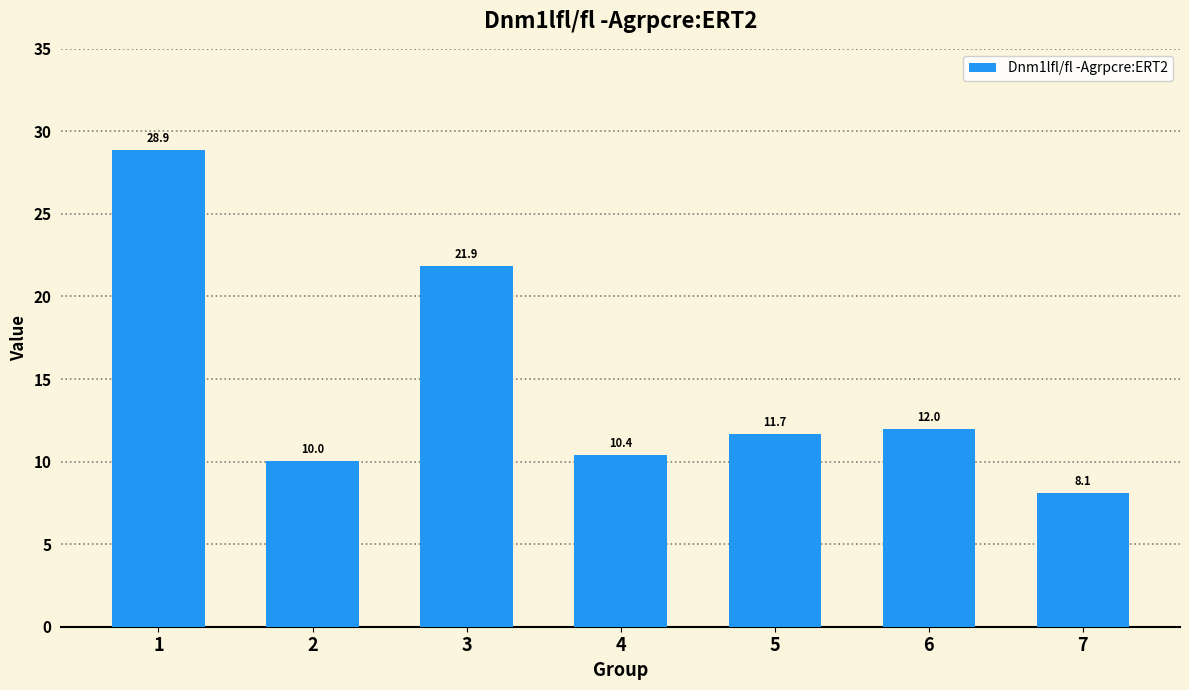

List the labels in order of value, largest first.

1, 3, 6, 5, 4, 2, 7